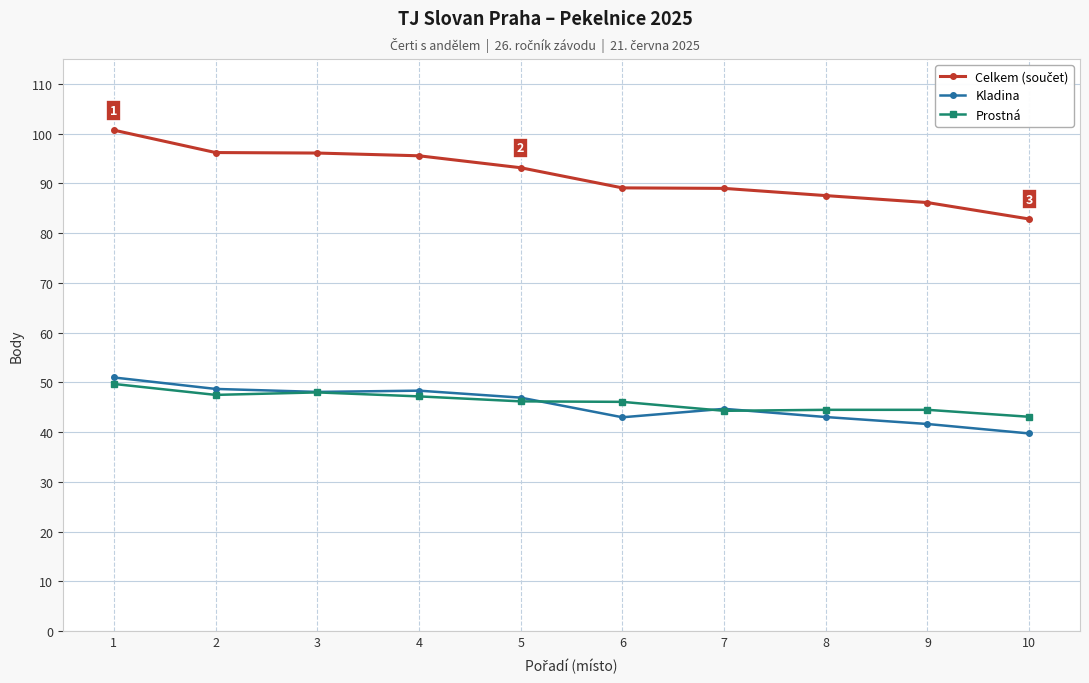

What is the difference between the highest and lowest values at 7?

44.7